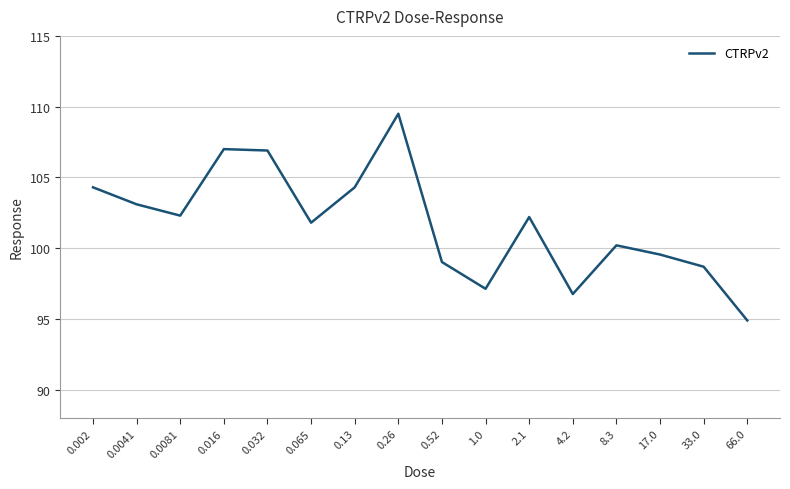

Between 4.2 and 1.0, which is larger?

1.0